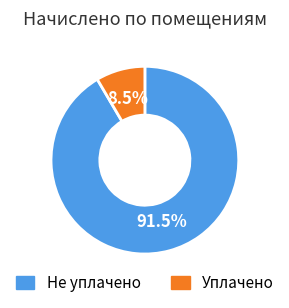

To the nearest percent, what is the average slice percentage?

50%